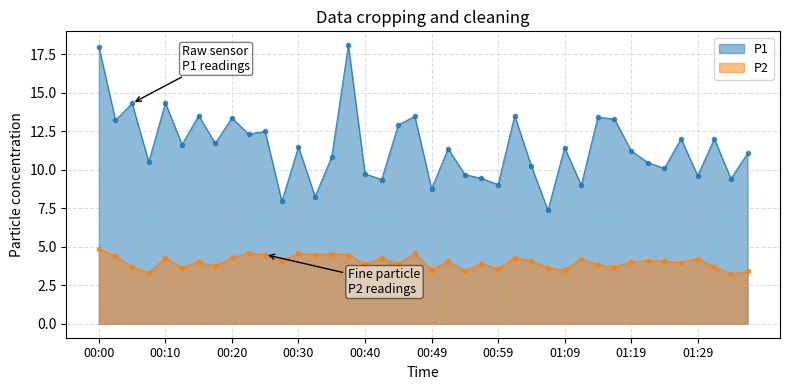

In P1, how many points are higher than both neighbors (excluding endpoints)?

14